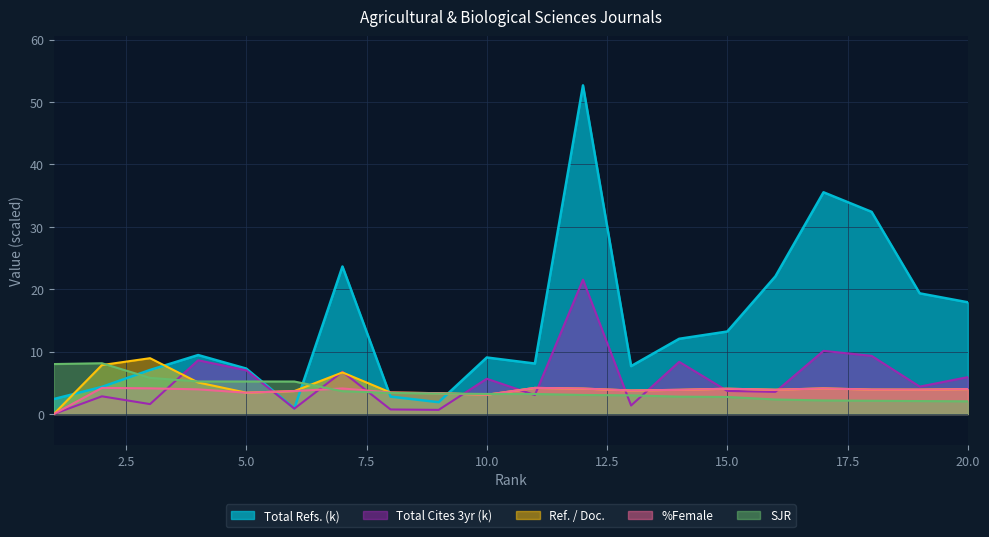

Which series changed the most between 12 and 14?

Total Refs.